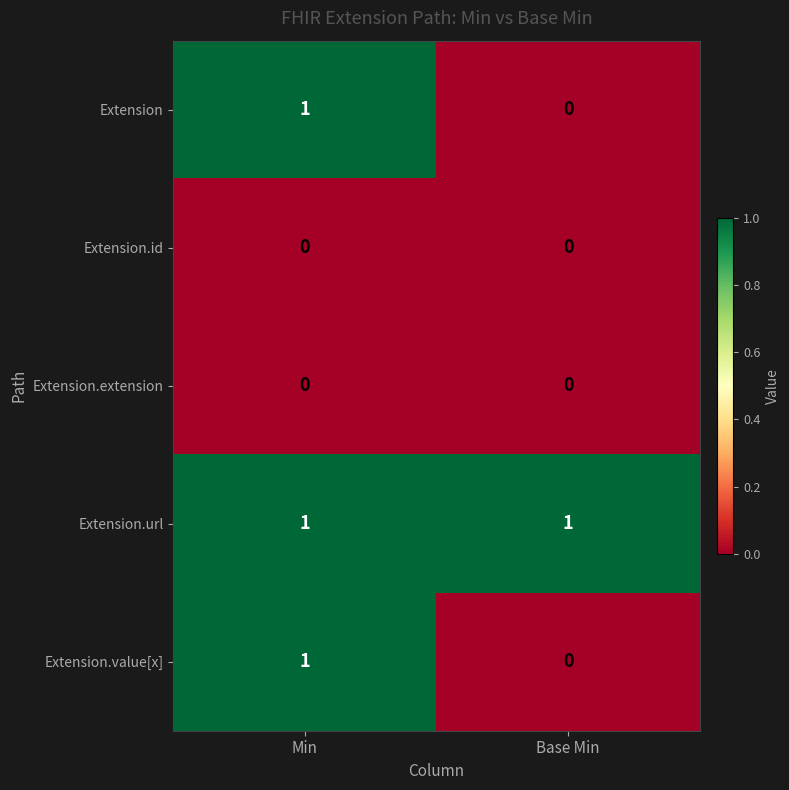

The value of Extension.value[x] at Min is 0. True or false?

False